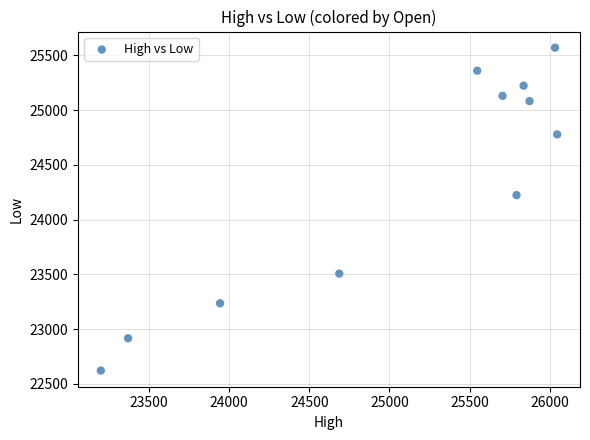

What is the range of X values (max minus min)?

2847.9